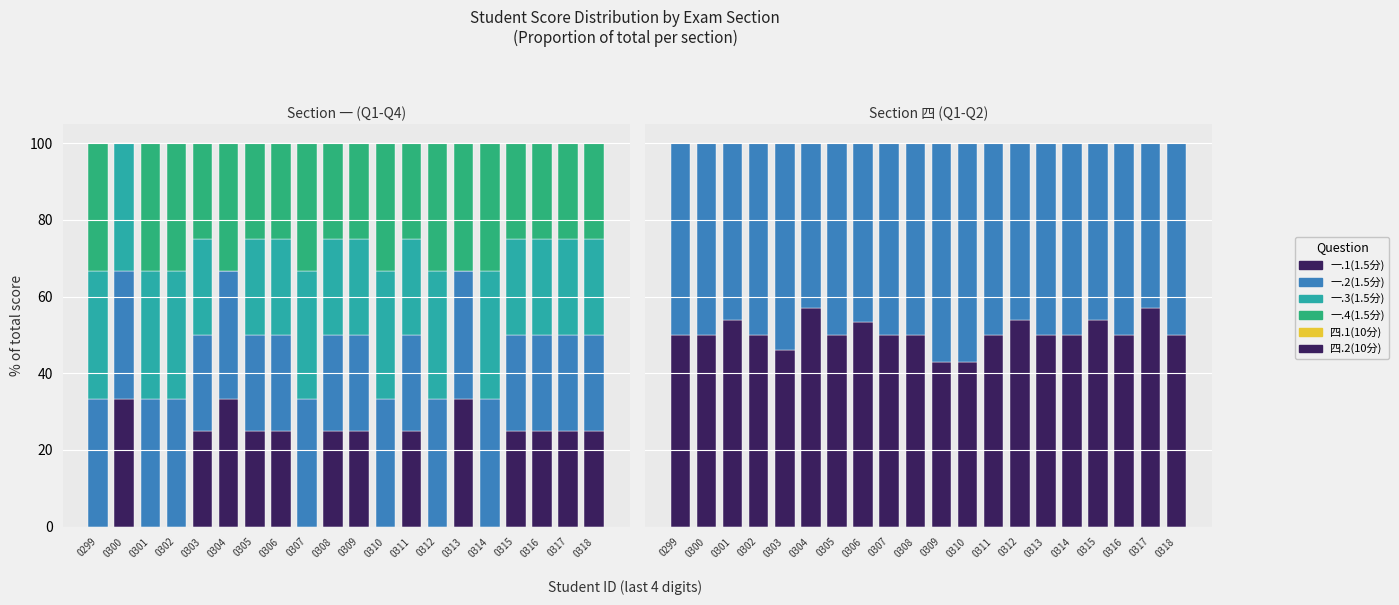

What is the difference between the second highest and second lowest values in the 四.2(10分) series?

14.3